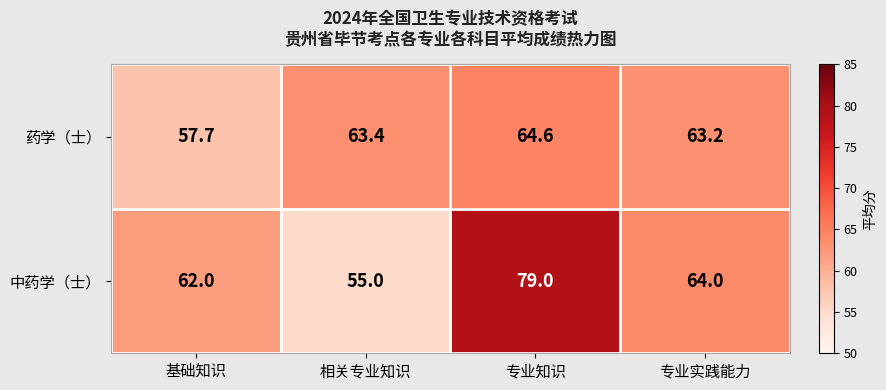

What is the sum of all 药学（士） values?

248.9